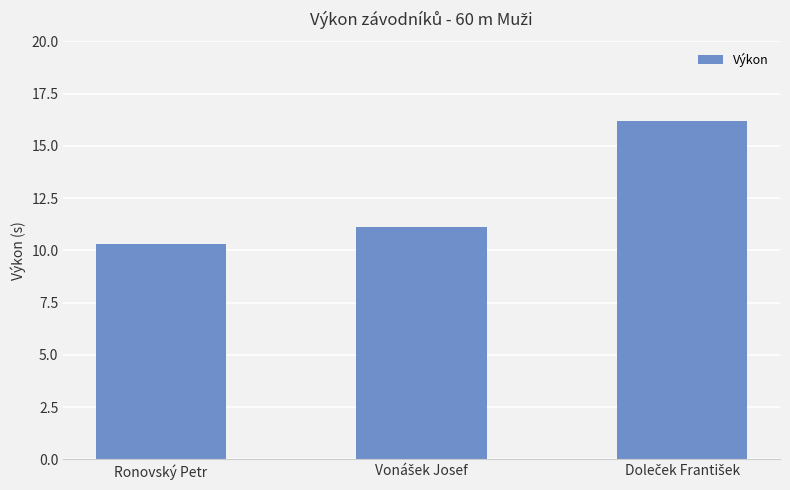

The chart shows a value of 15.9 at Ronovský Petr. True or false?

False